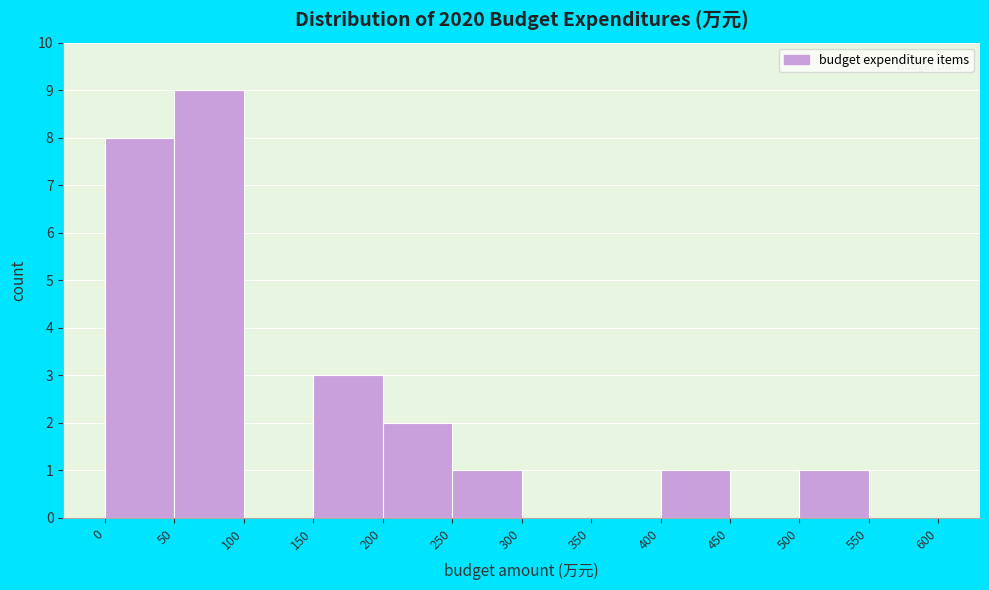

Over which range of the x-axis is the bar tallest?

50 to 100